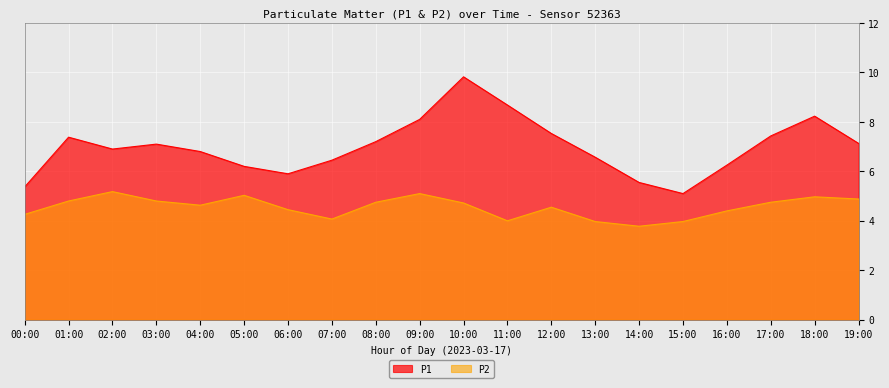

How many data points in P1 are above 7?

10